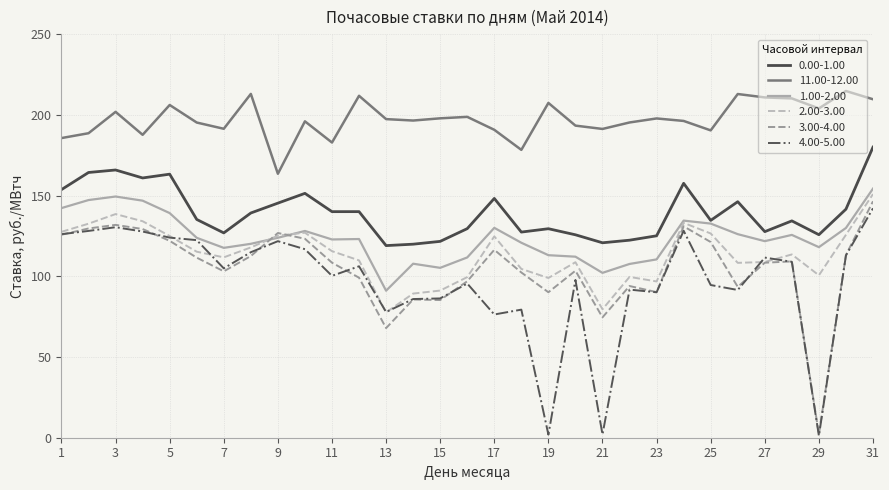

What is the maximum value shown in the chart?

214.8